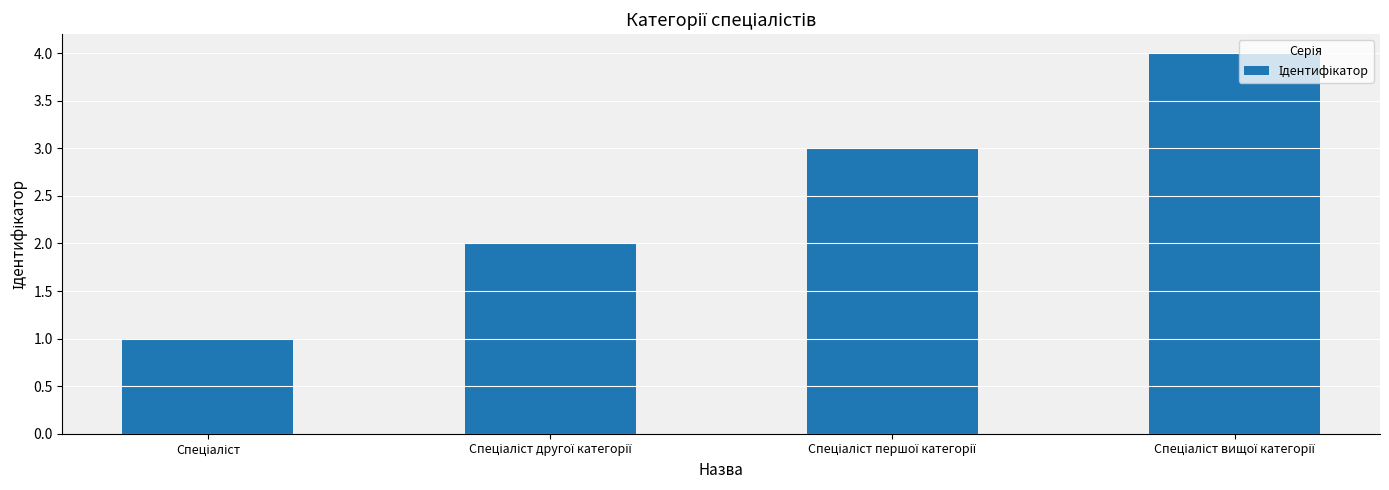

What is the greatest value displayed?

4